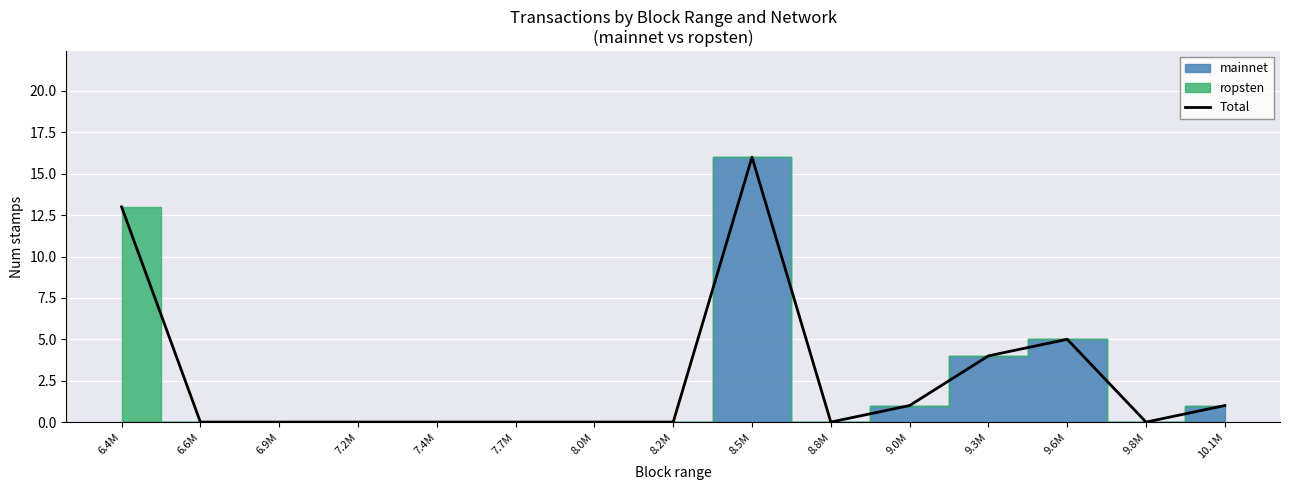

How many interior local valleys (lower than both neighbors) does the data have?

2